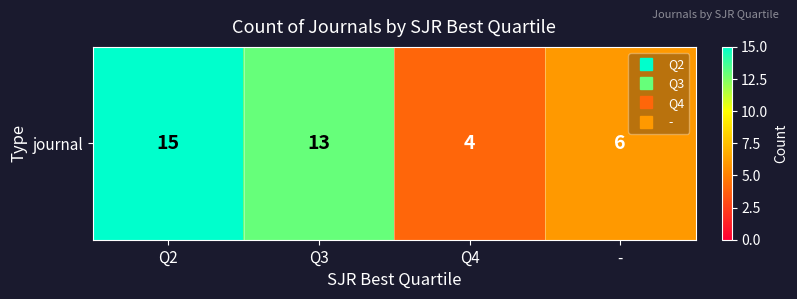

Where is the data nearest to the value 9?

-